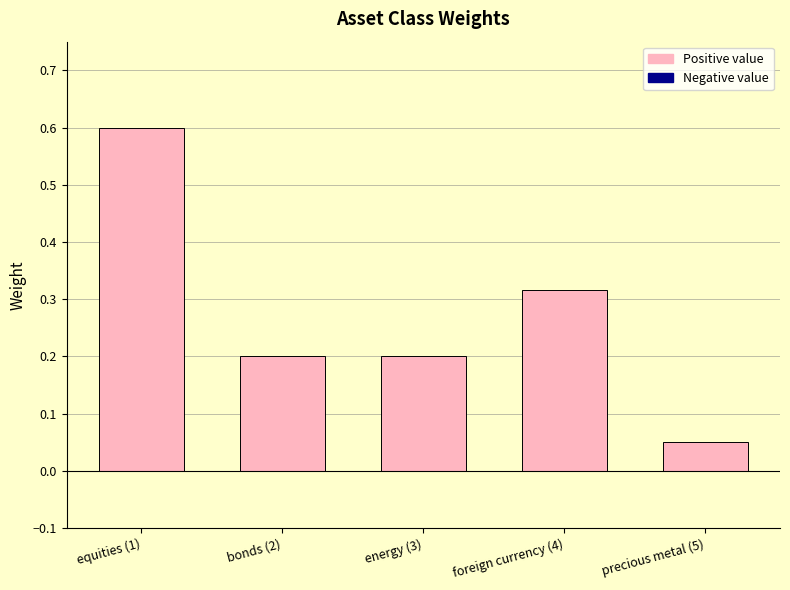

What is the label of the 3rd bar from the left?

energy (3)